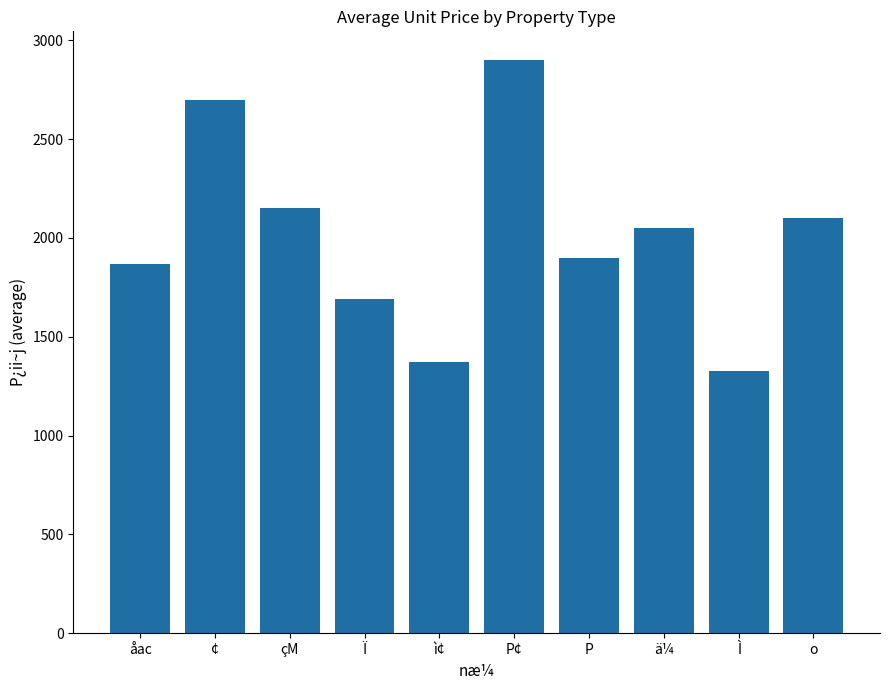

What is the label of the 2nd bar from the right?

Ì